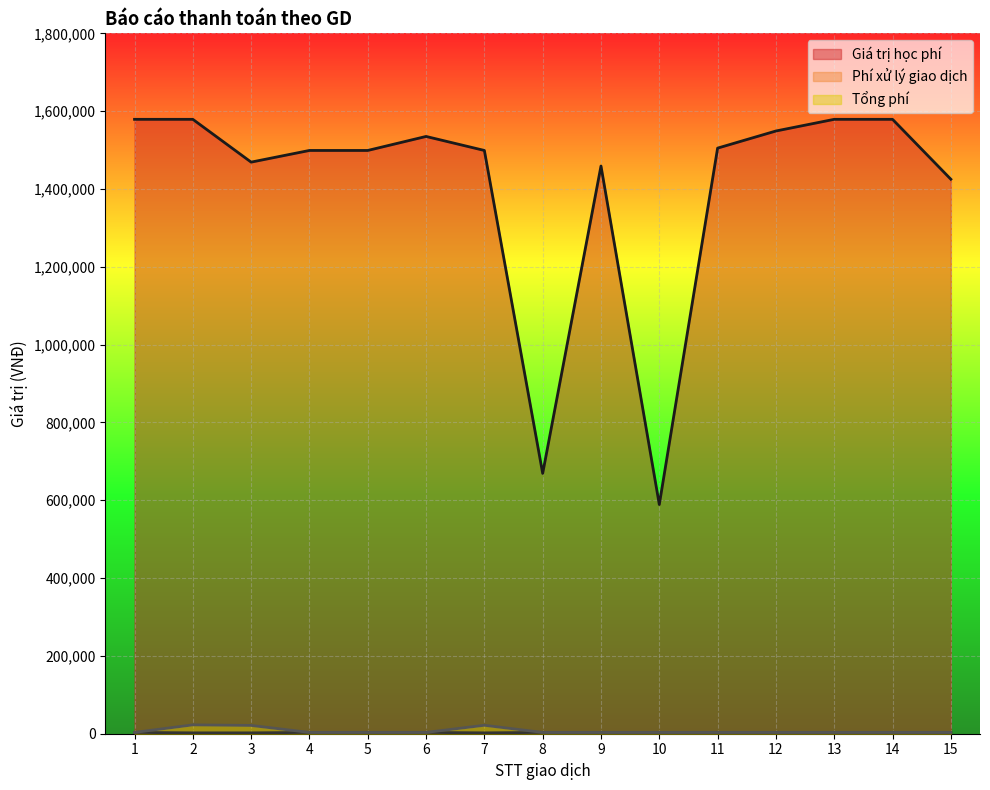

At how many categories does at least one series exceed 954843?

13